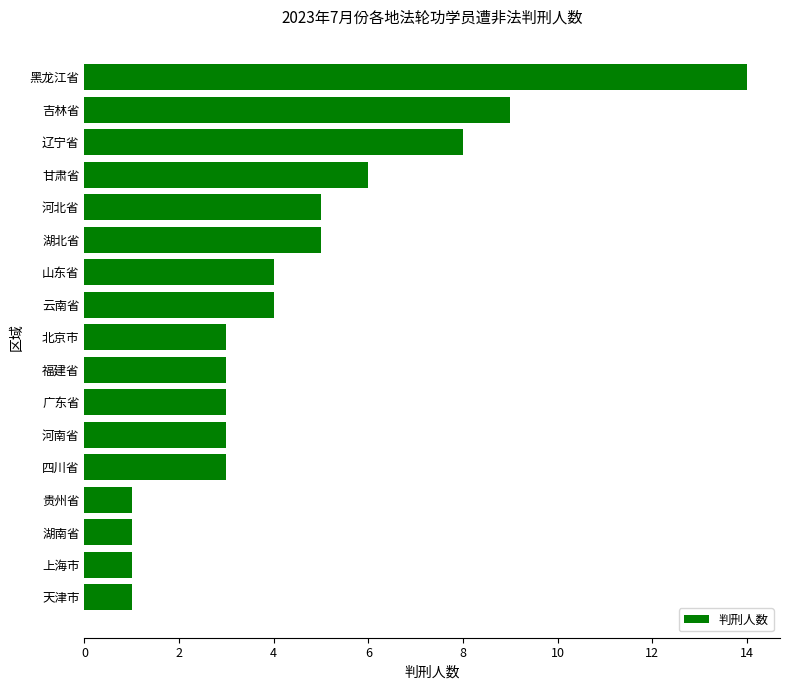

What is the greatest value displayed?

14